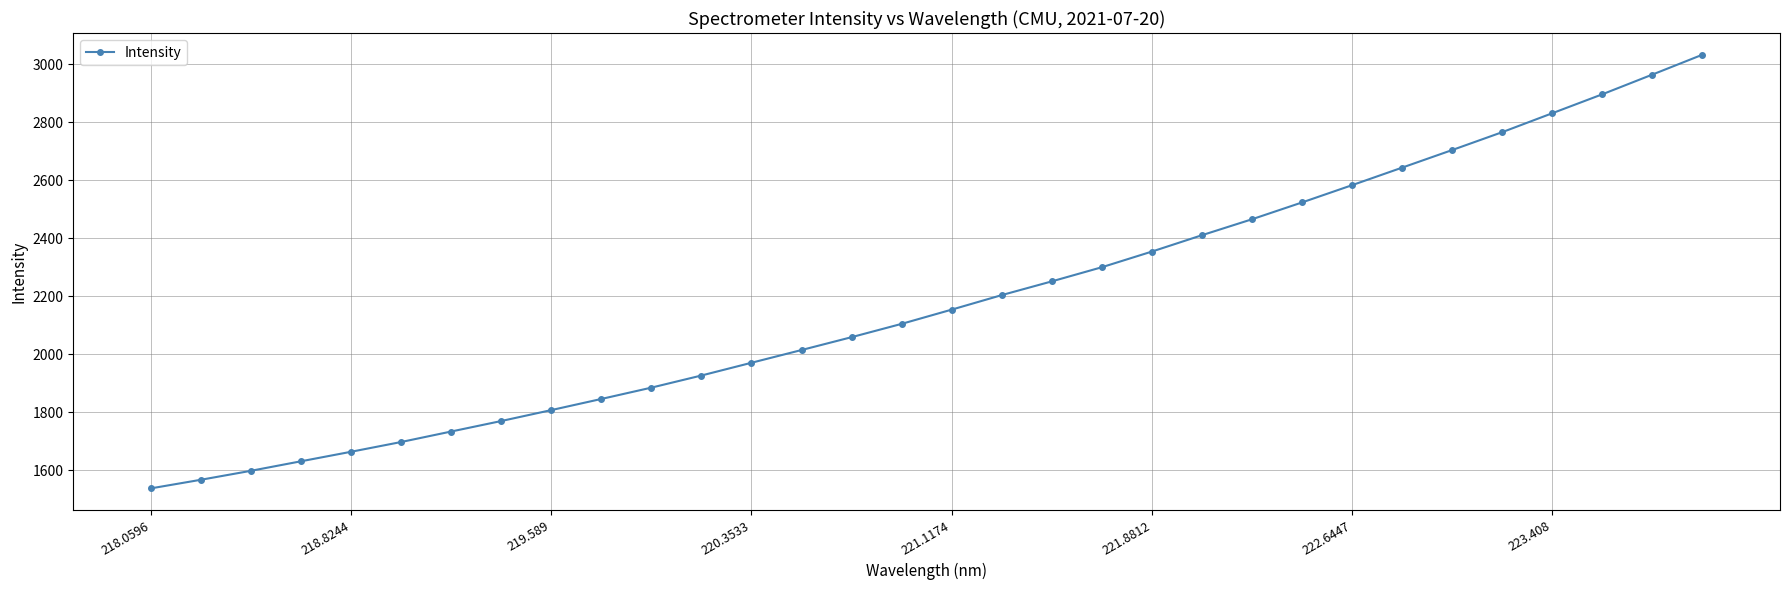

What is the value of the 10th point from the left?

1846.4